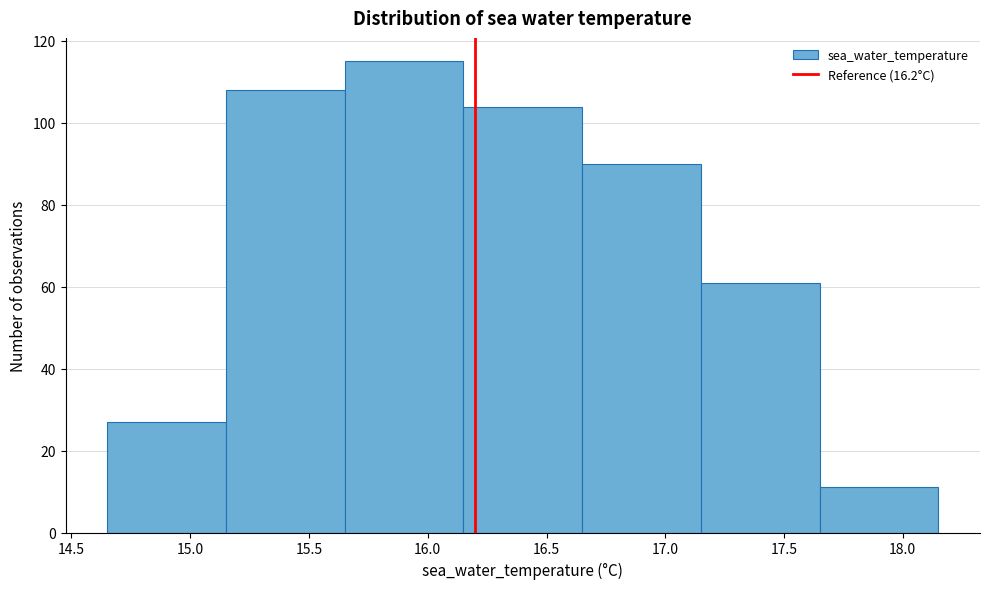

Reading left to right, transcribe this chart: for each bar, give the range it covers on the x-axis and its height. The values are not printed on the chart, so give them approximately, as read against the axis.

14.65 to 15.15: 28
15.15 to 15.65: 108
15.65 to 16.15: 116
16.15 to 16.65: 104
16.65 to 17.15: 90
17.15 to 17.65: 62
17.65 to 18.15: 12